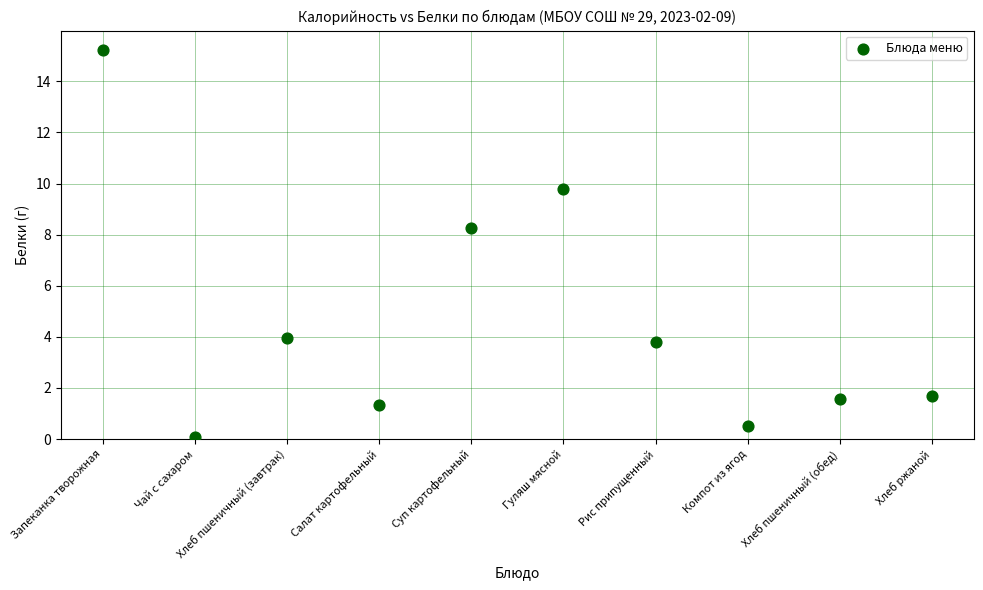

What Y value in the scatter plot is closest to 7?

8.3